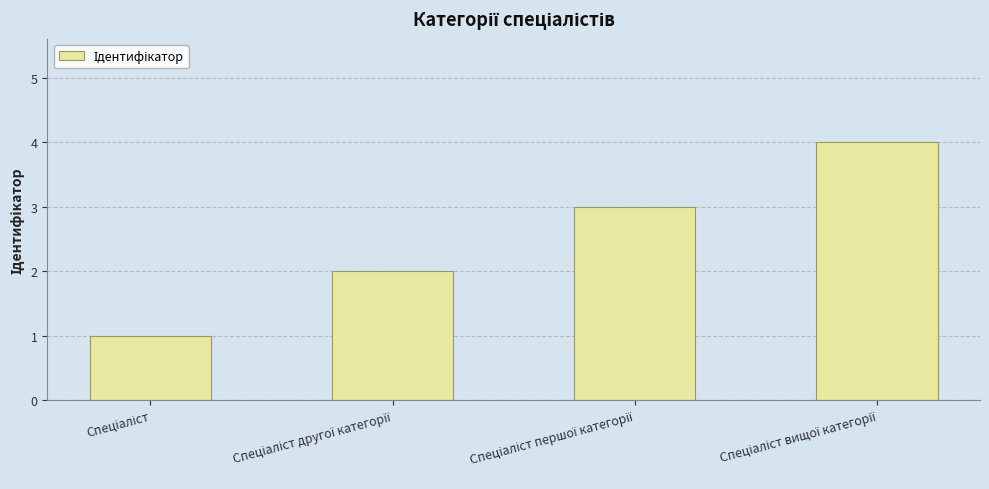

What is the sum of all values?

10